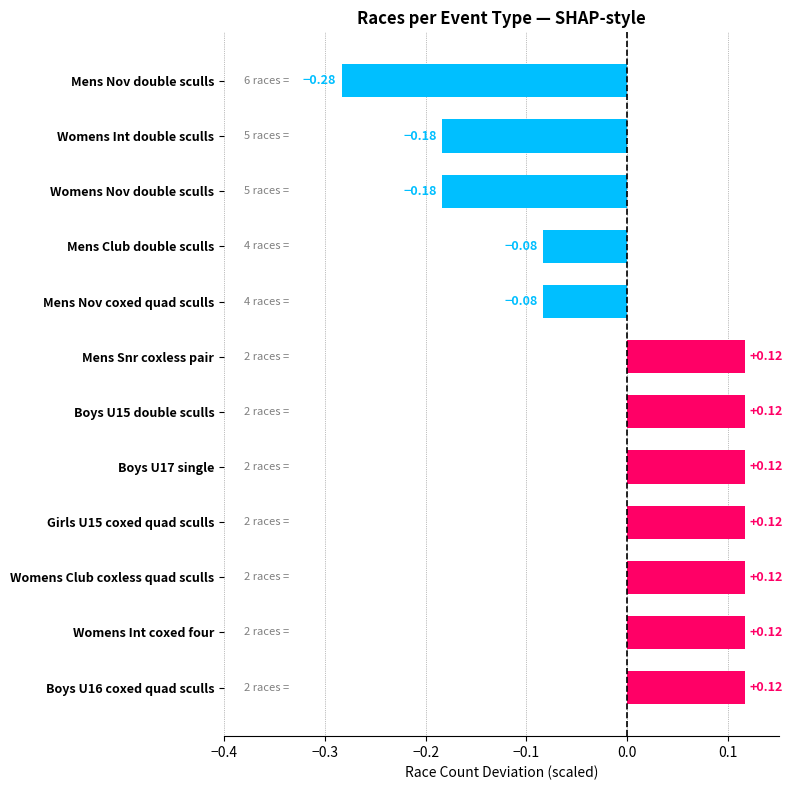

How many values are below 0?

5